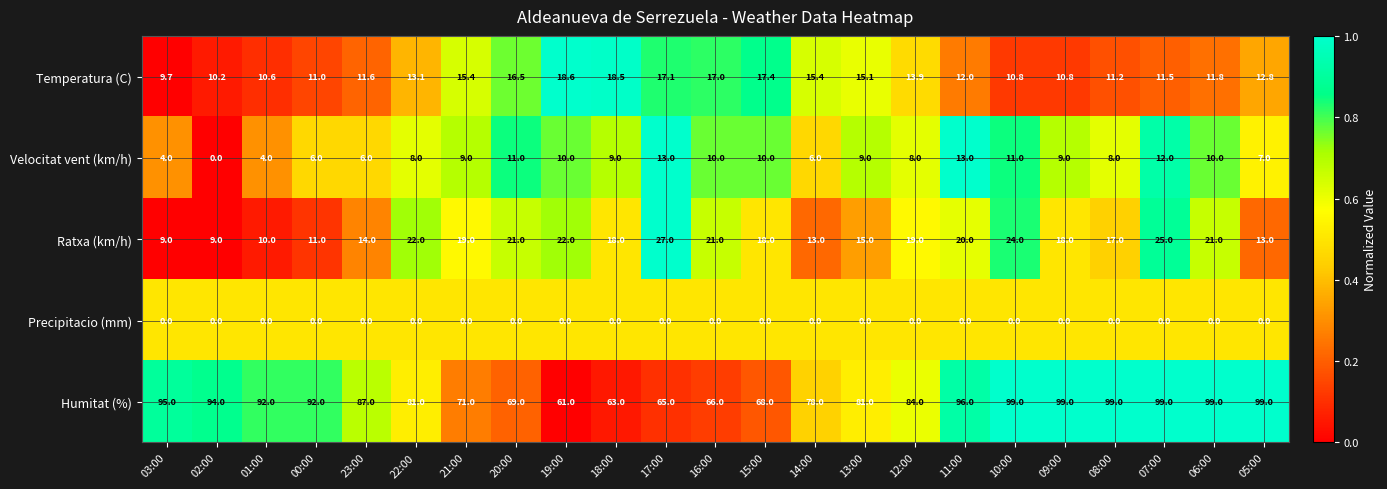

How many categories are shown in the chart?

23